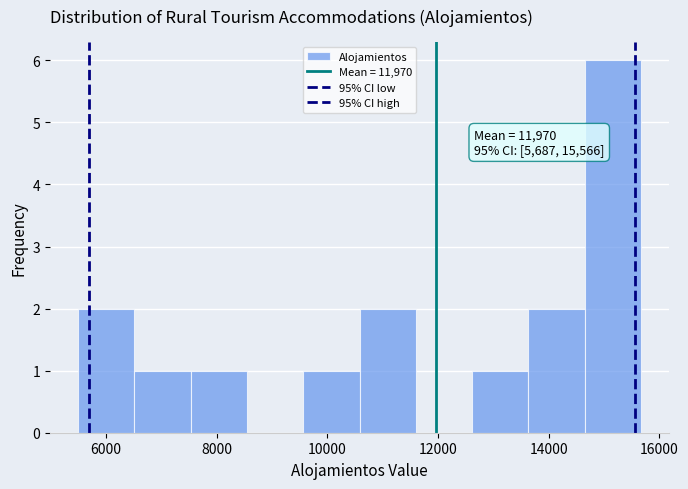

Over which range of the x-axis is the bar tallest?

14600 to 15600